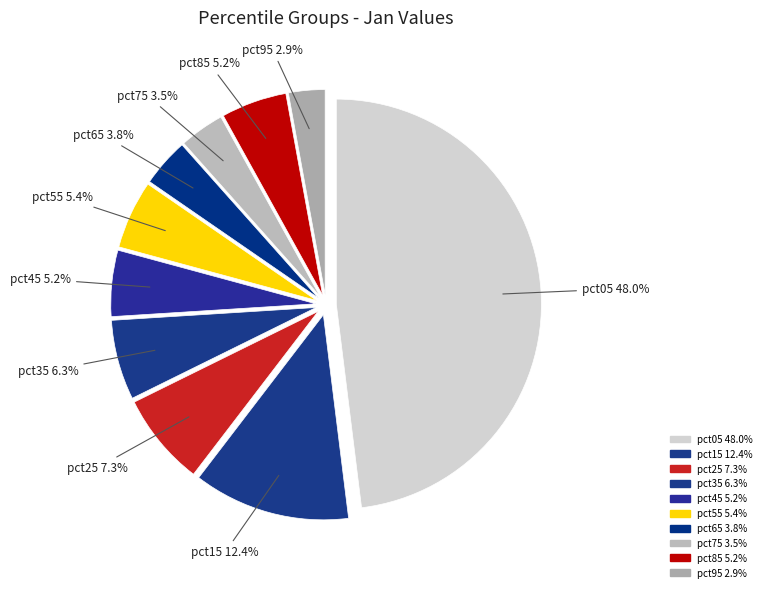

How many slices are in this pie chart?

10